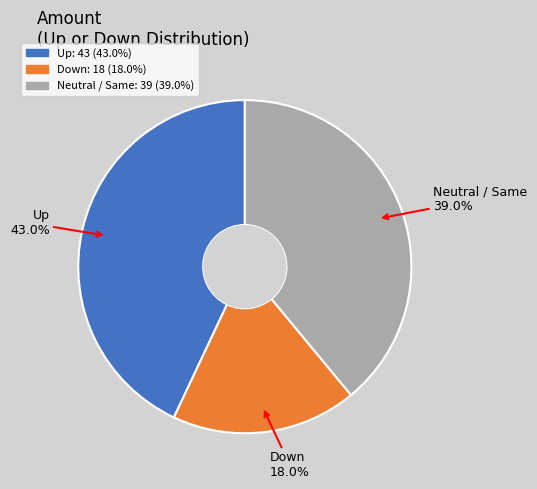

Is there a majority slice in this chart?

No